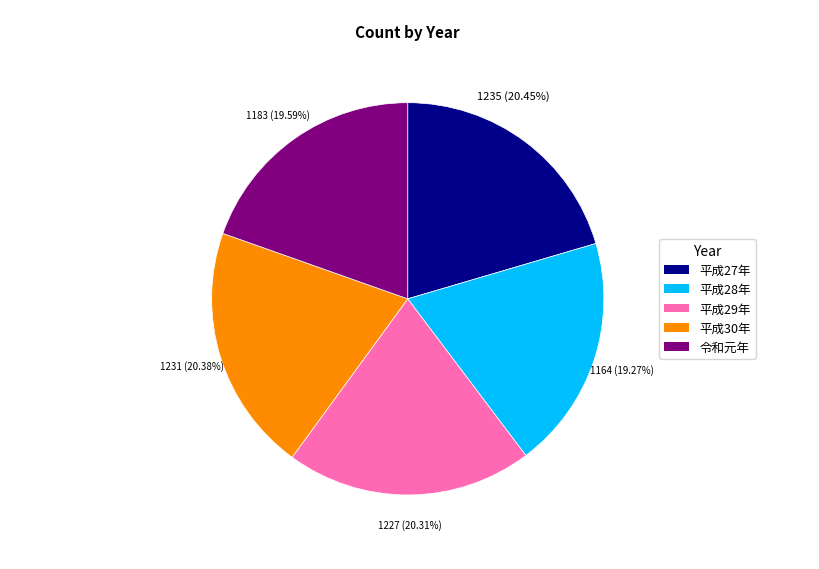

What percentage is the 令和元年 slice, to the nearest percent?

20%